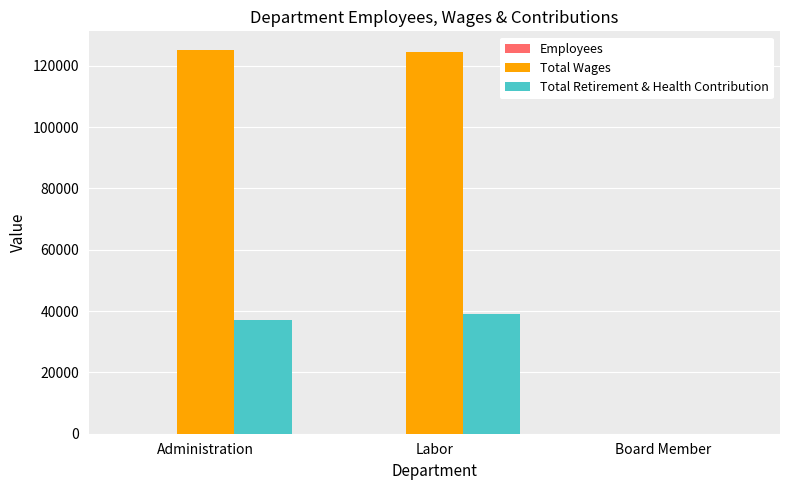

Which series has the largest range (max minus min)?

Total Wages